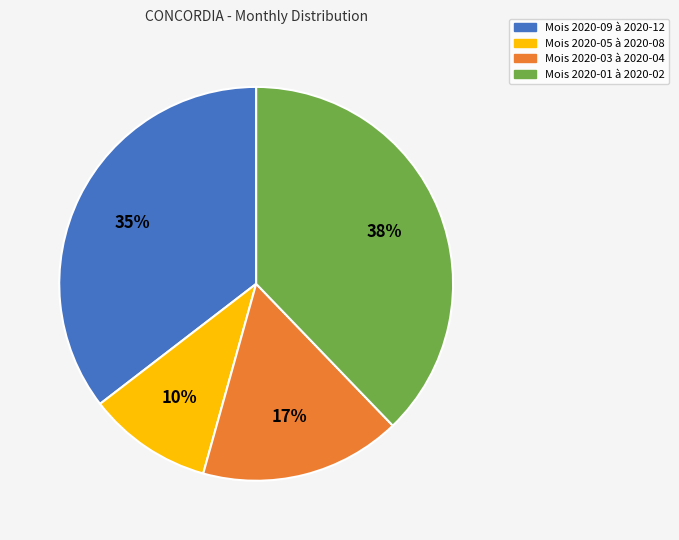

Is there any slice that represents more than half of the pie?

No